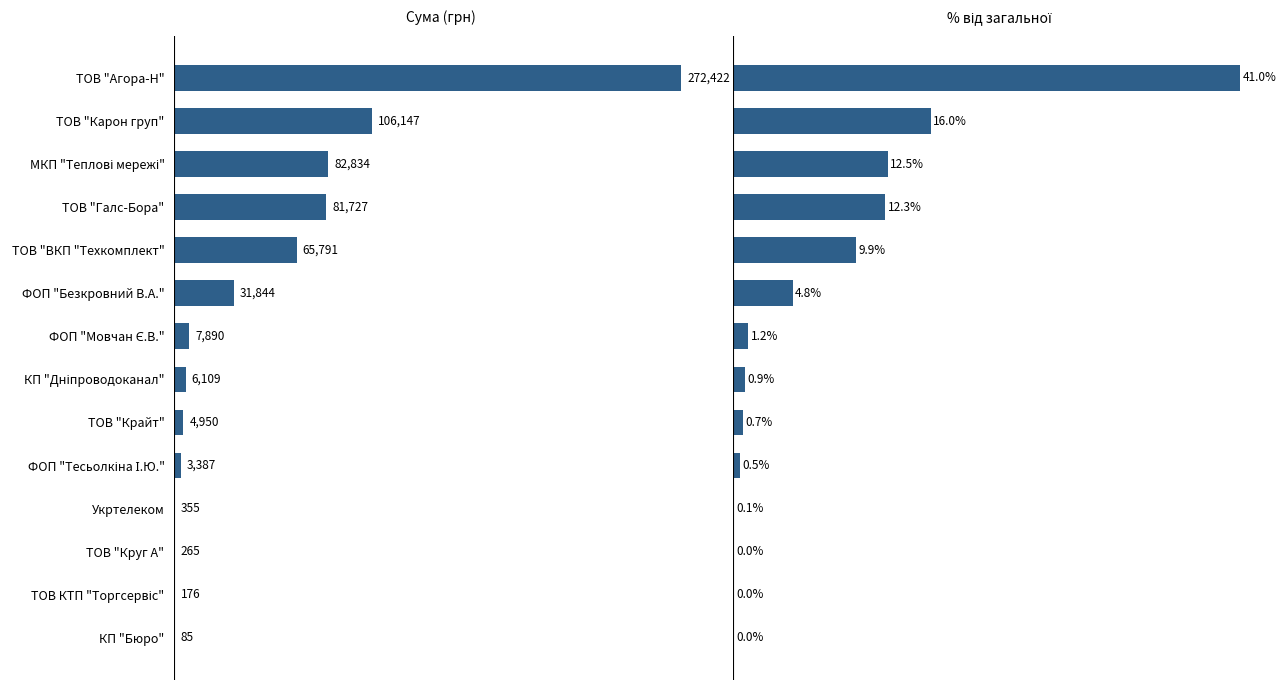

Which series has the widest spread of values?

СУМА (ГРН)